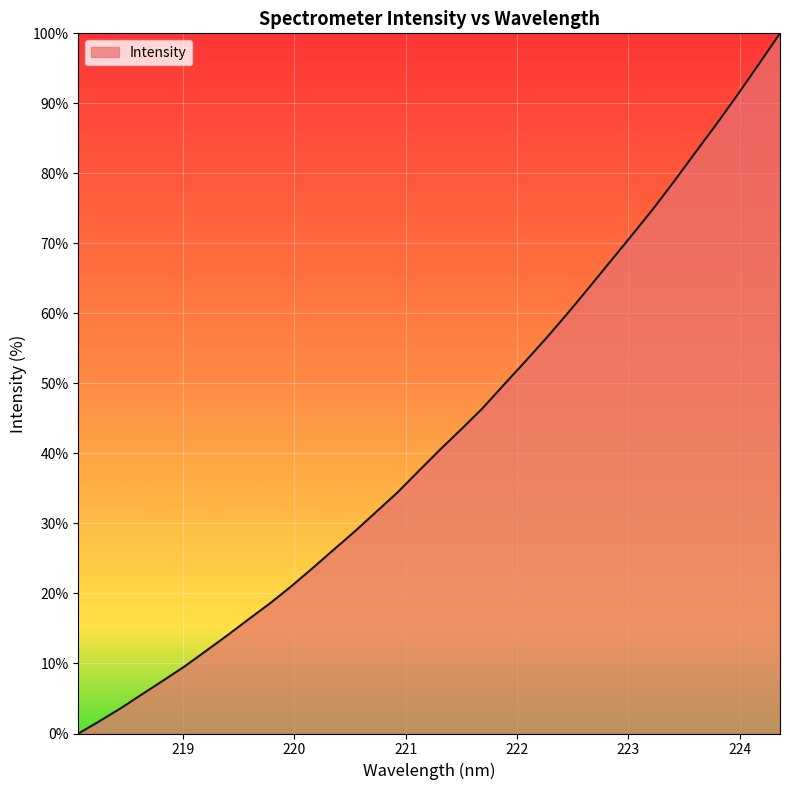

What is the greatest value displayed?

100.0